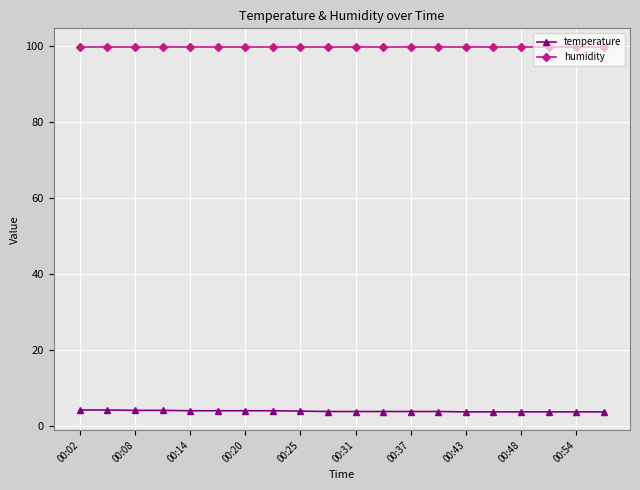

What is the value of the temperature point at the 4th from the left?

4.1